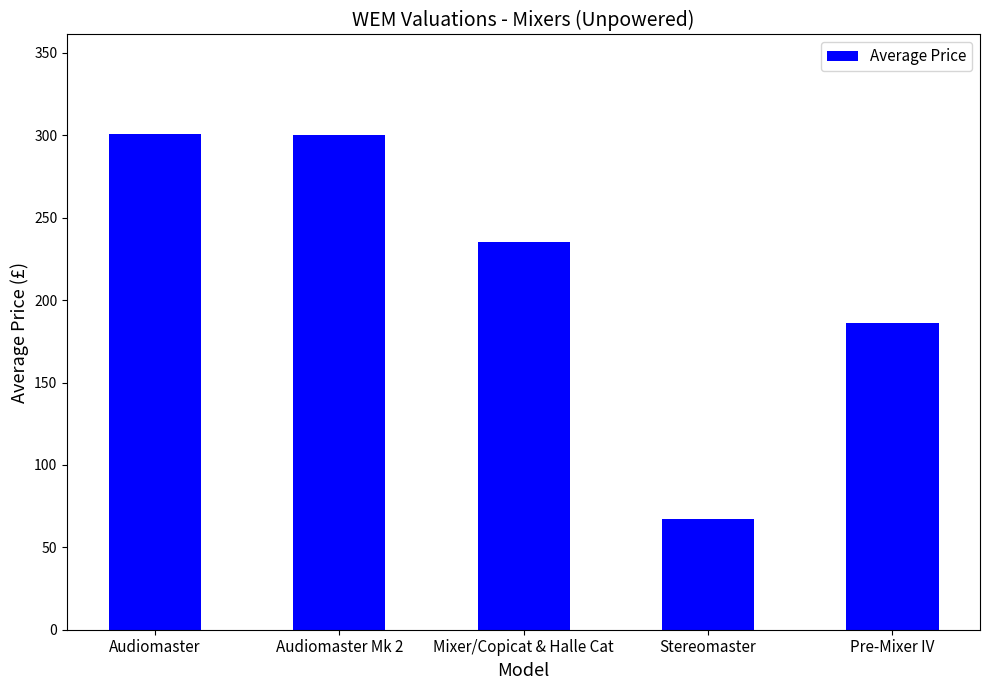

What is the label of the 5th bar from the right?

Audiomaster